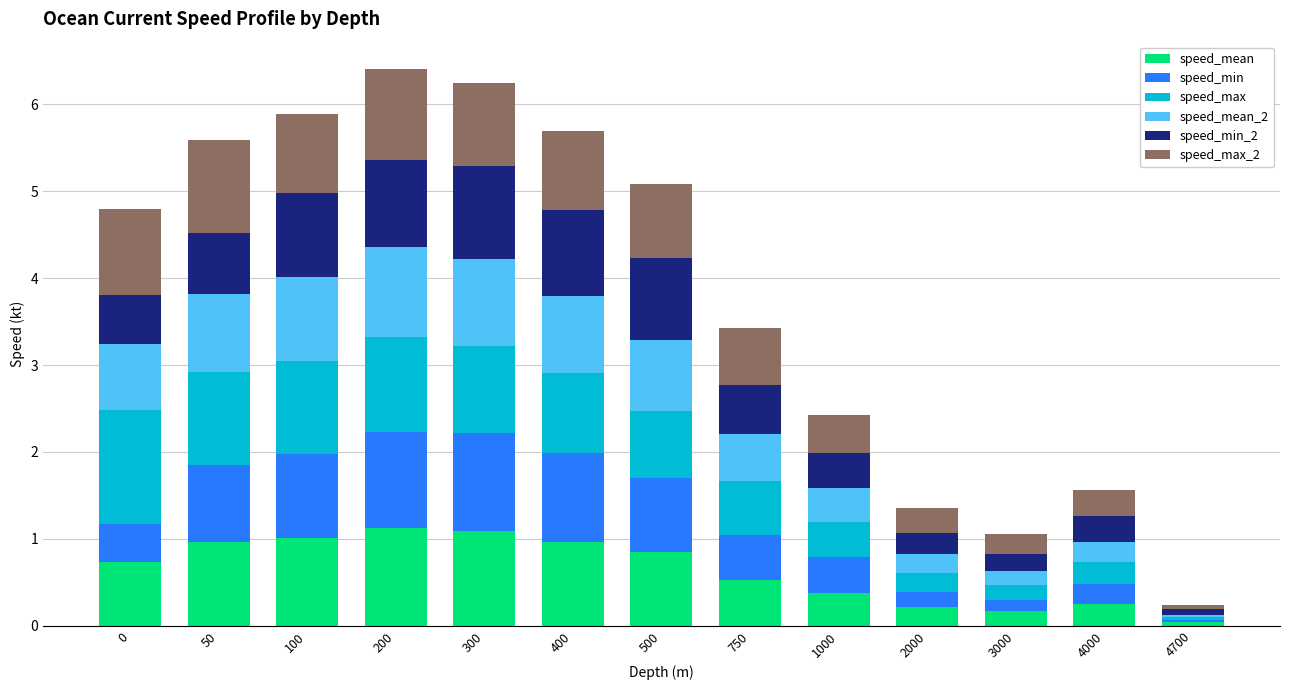

The speed_mean series shows 0.2 at 2000. True or false?

True